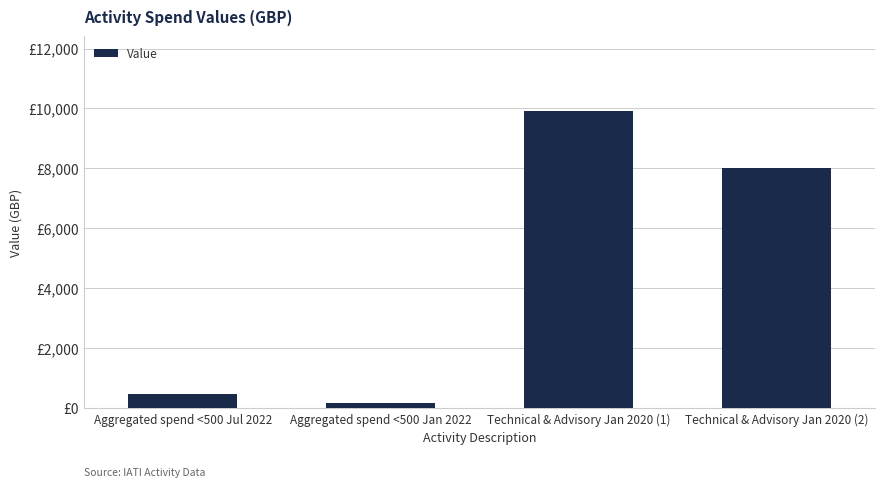

Reading right to left, list all the values displayed in this chart.

8020	9926	155	461